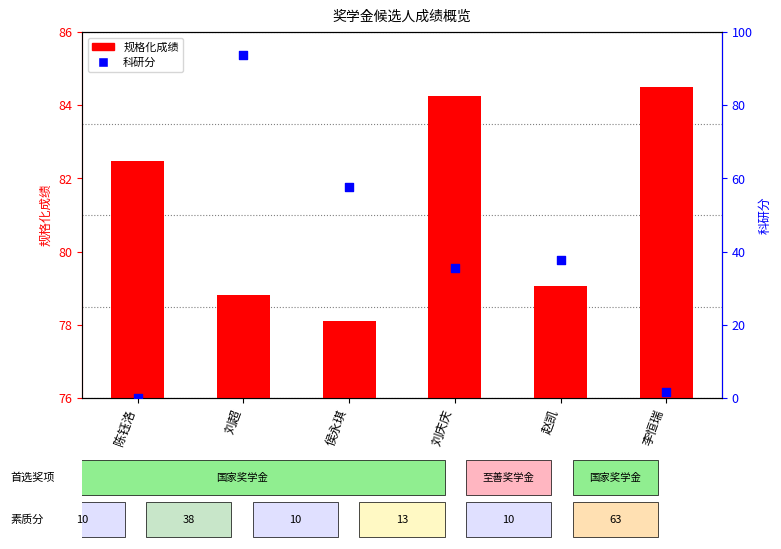

What is the total value across all series at 侯永琪?

135.7